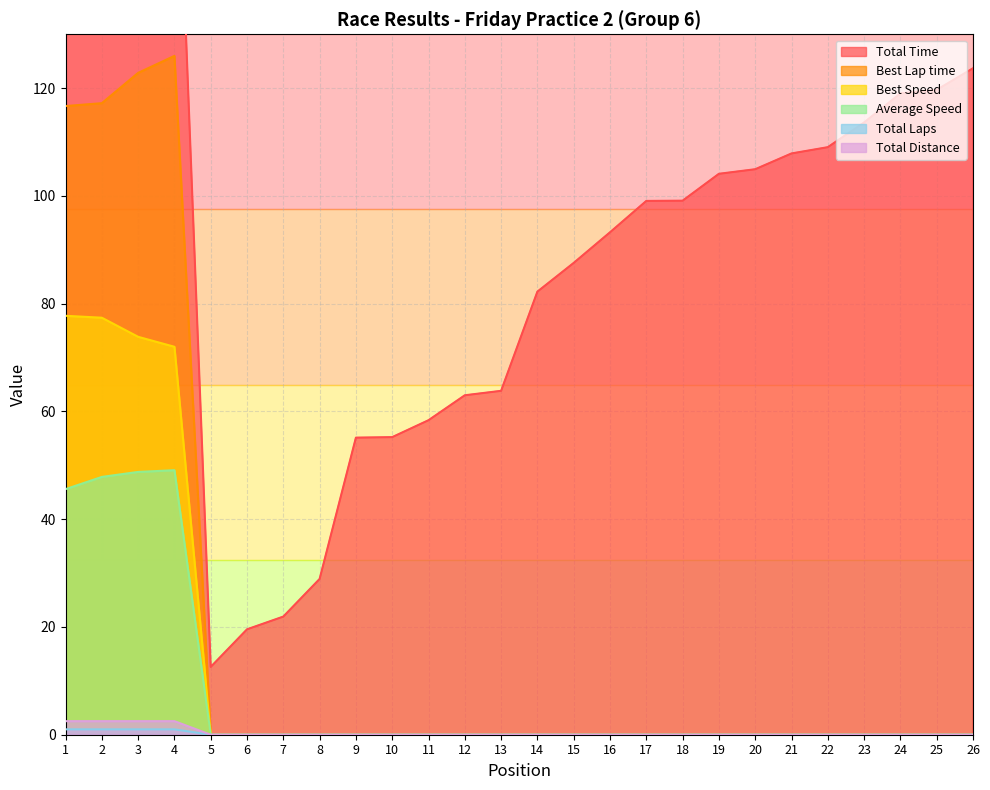

True or false: Best Lap time and Total Distance intersect in this chart.

False